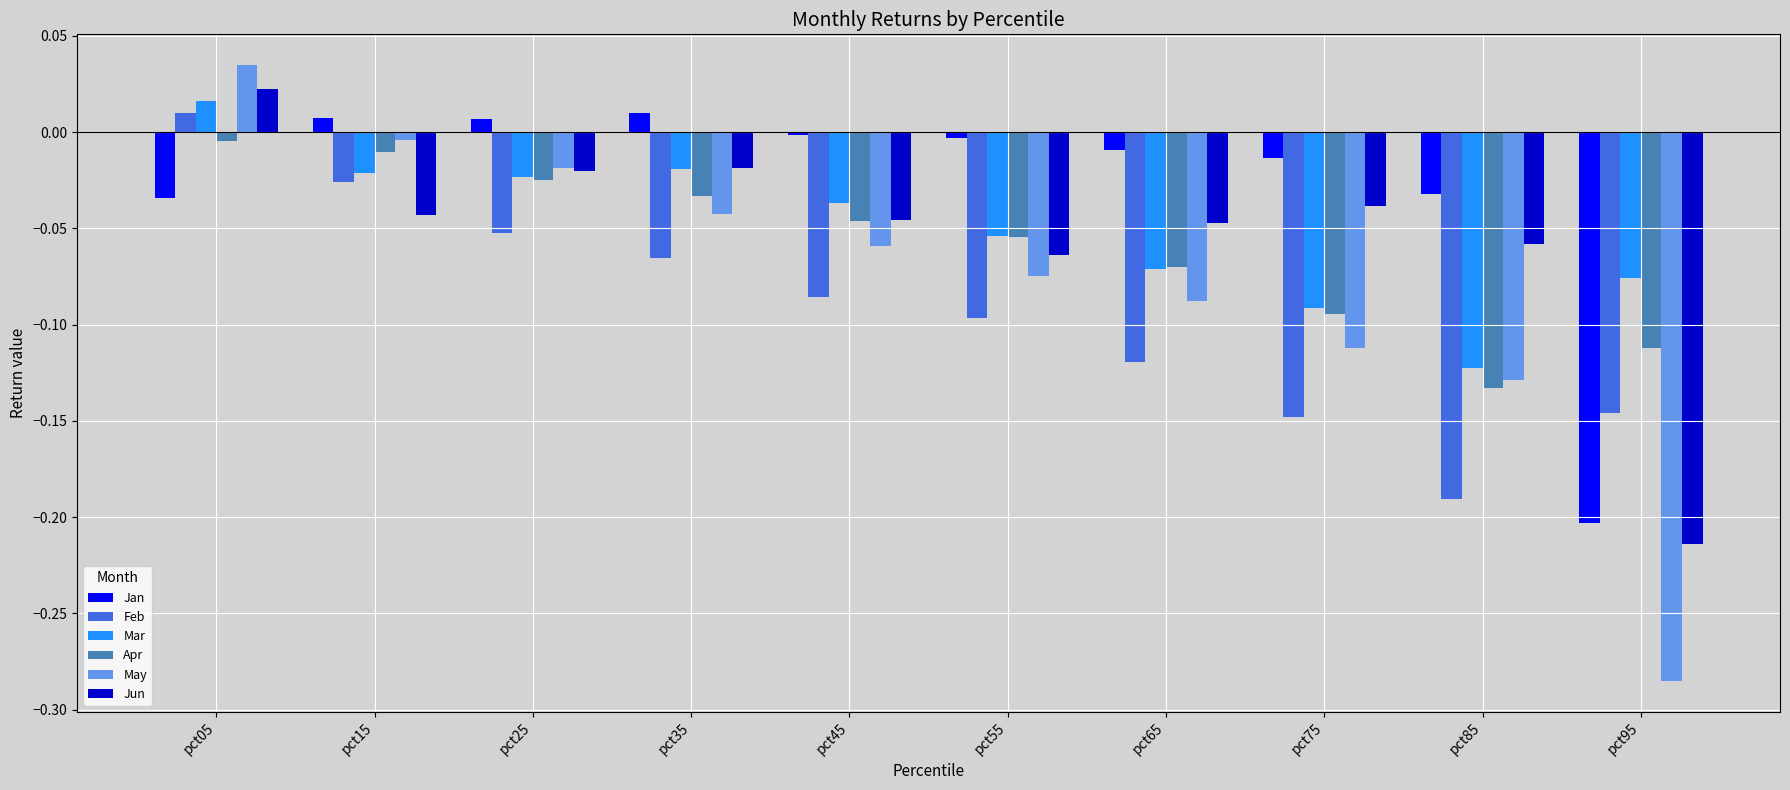

Between pct05 and pct75, which series saw the biggest shift?

Feb